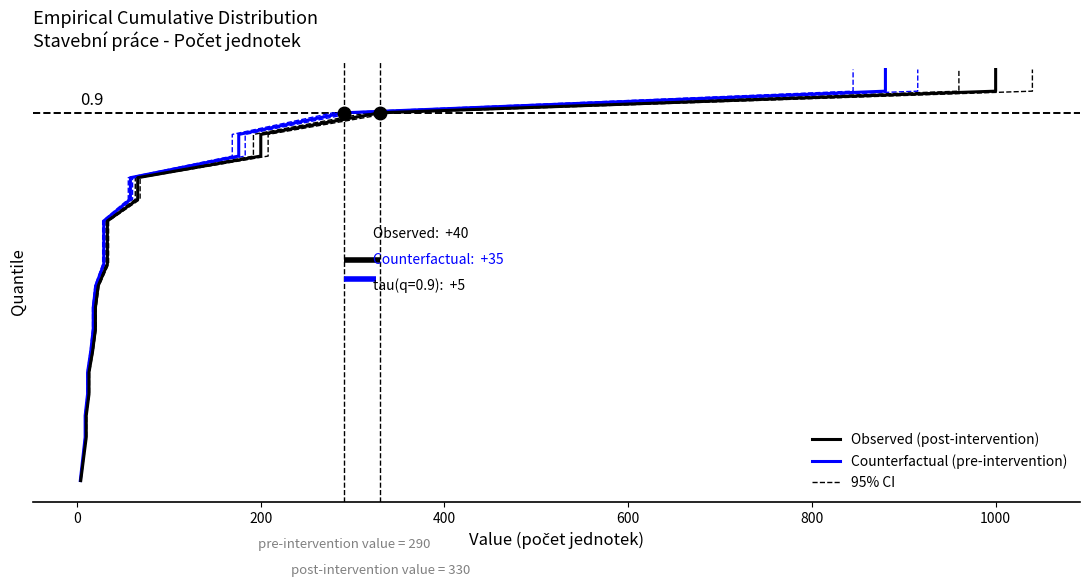

True or false: Observed (post-intervention) and Counterfactual (pre-intervention) cross at least once.

False